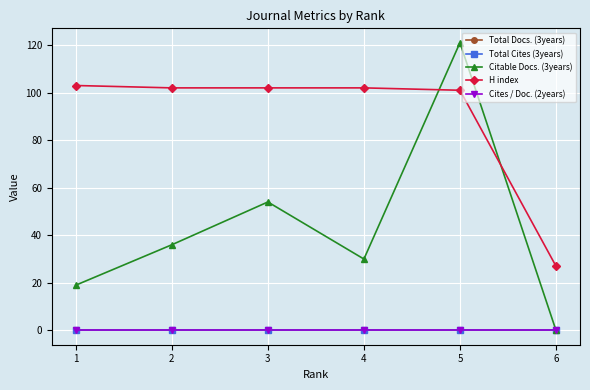

Does the chart have visible grid lines?

Yes